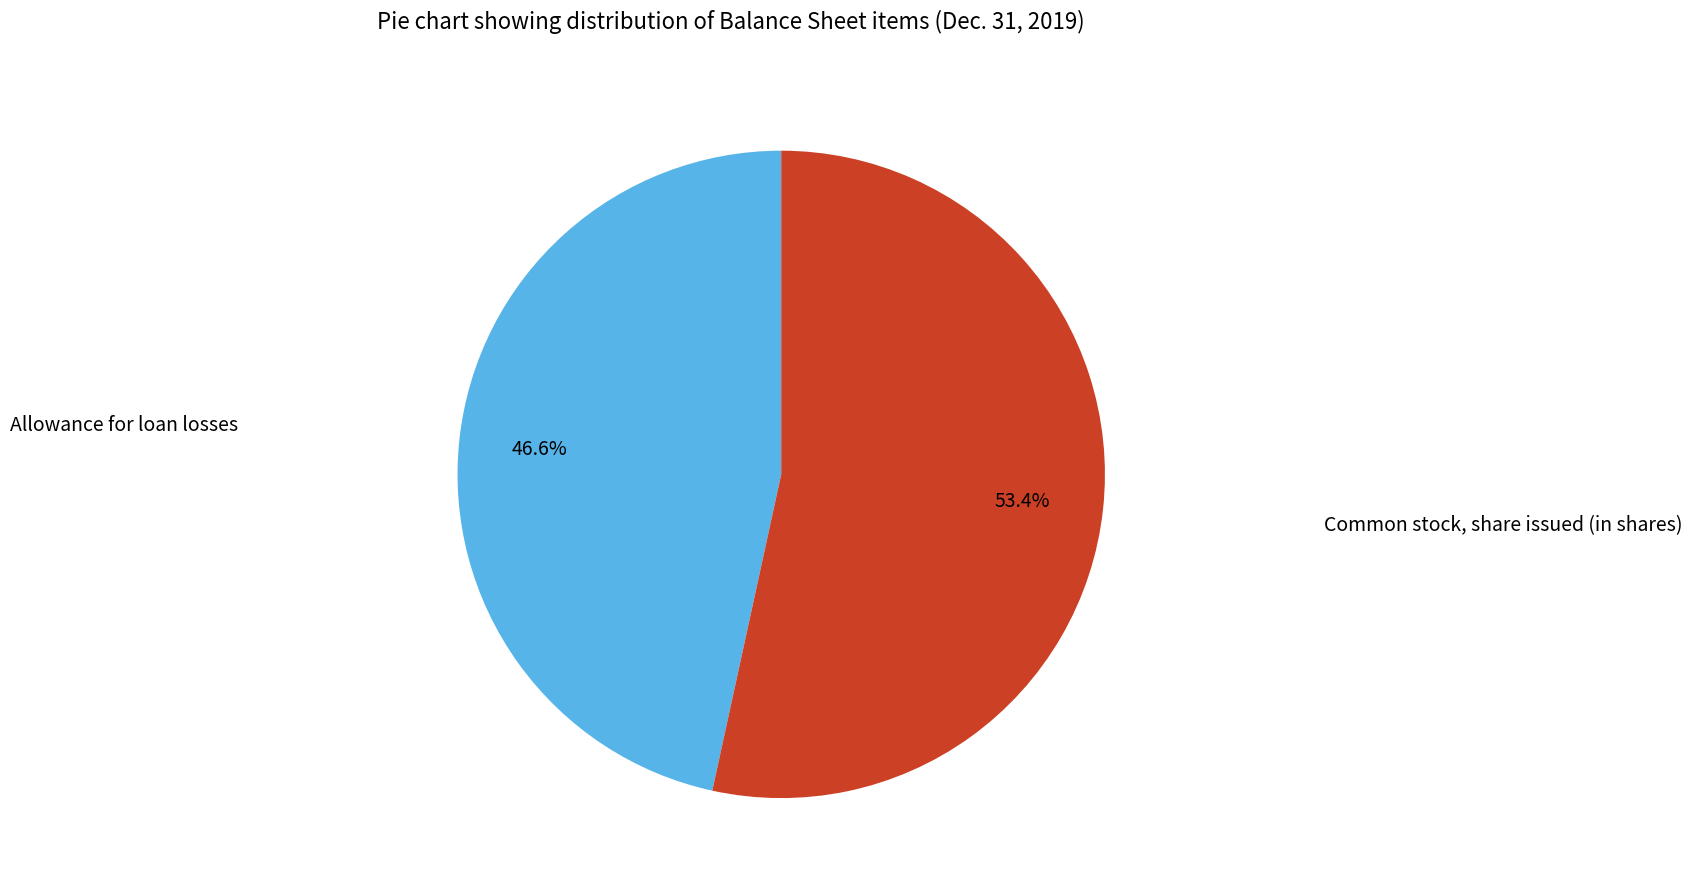

To the nearest percent, what is the difference between the largest and smallest slice percentages?

7%